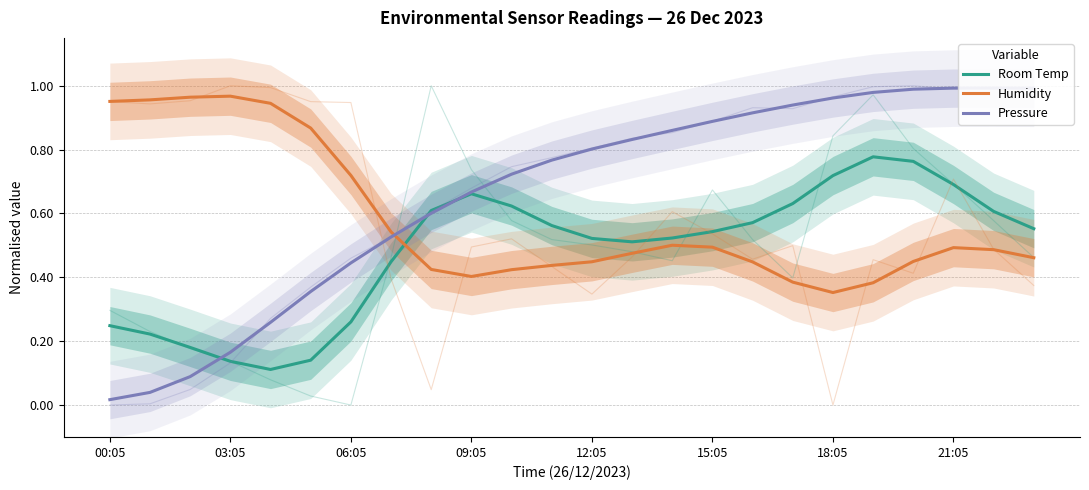

In Humidity, how many points are higher than both neighbors (excluding endpoints)?

3